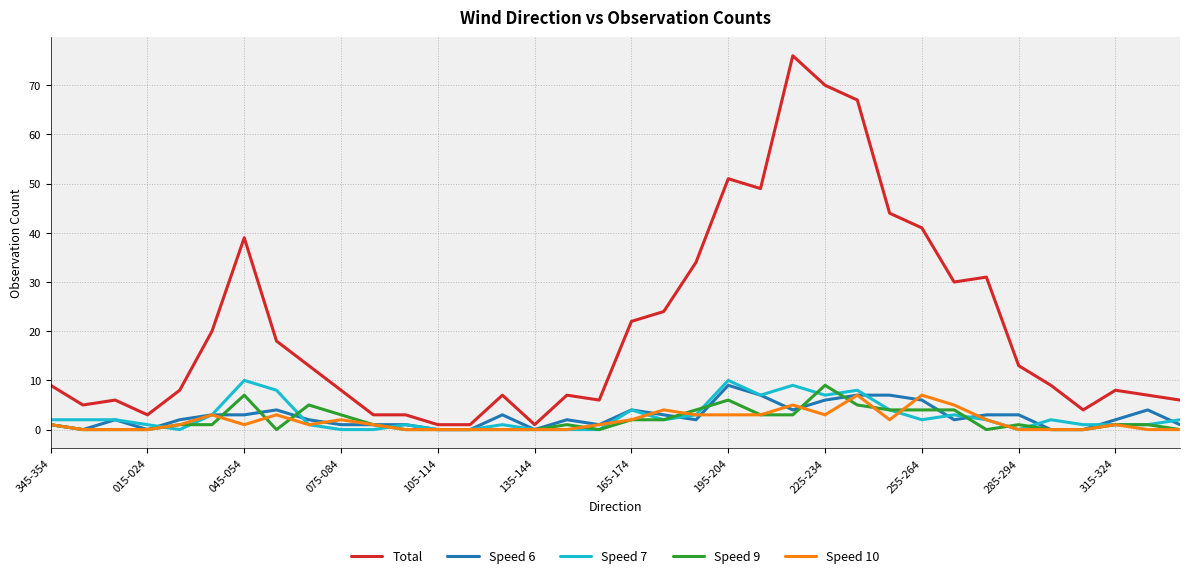

What is the maximum value shown in the chart?

76